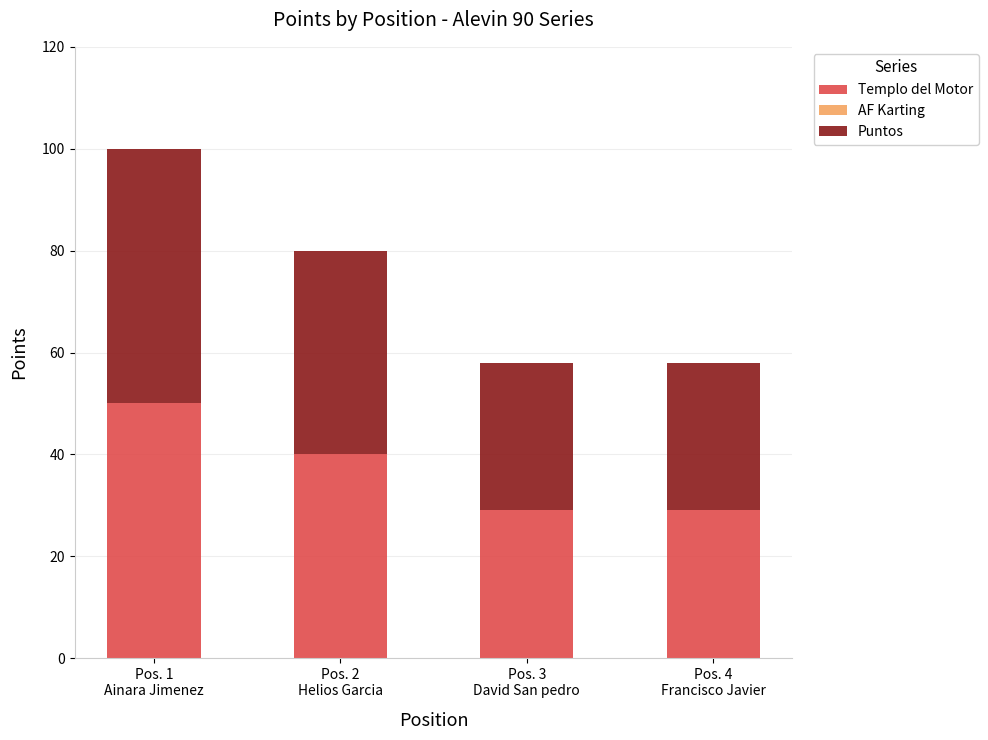

At which category is the sum across all series the highest?

Pos. 1
Ainara Jimenez